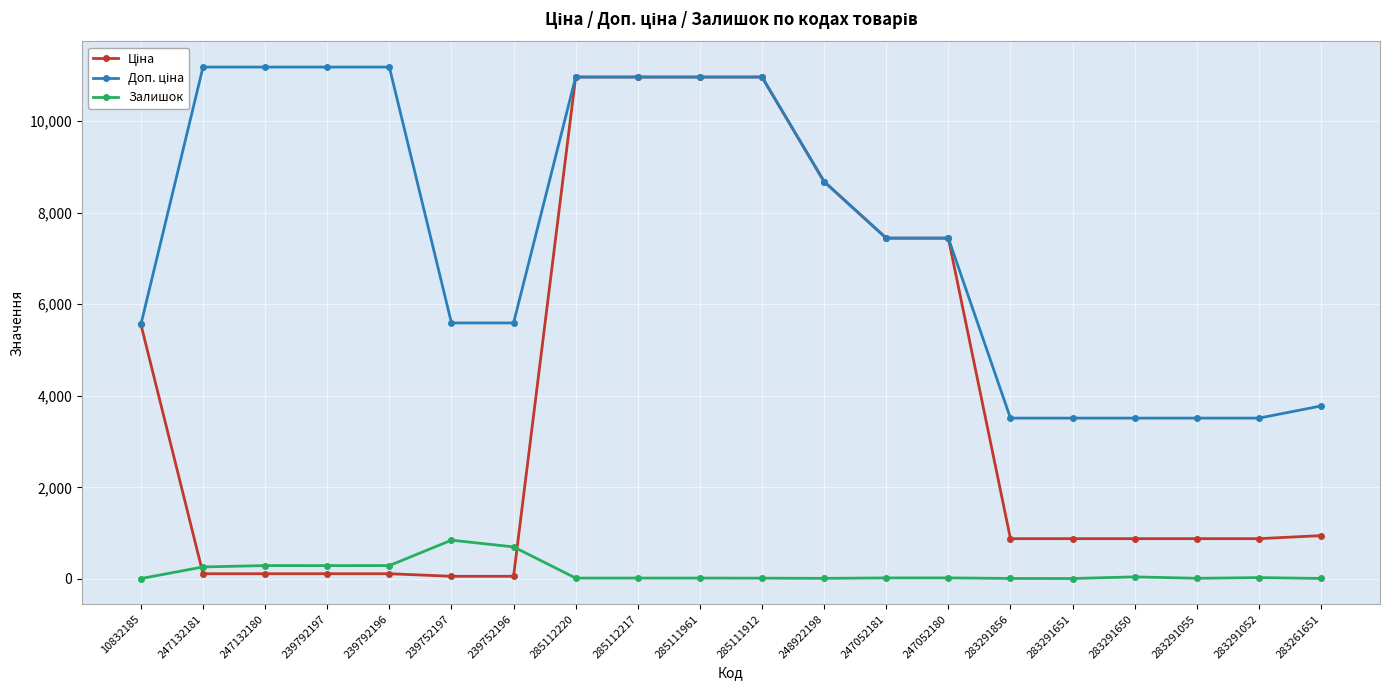

What is the difference between the Залишок values at 283291052 and 247052180?

6.0